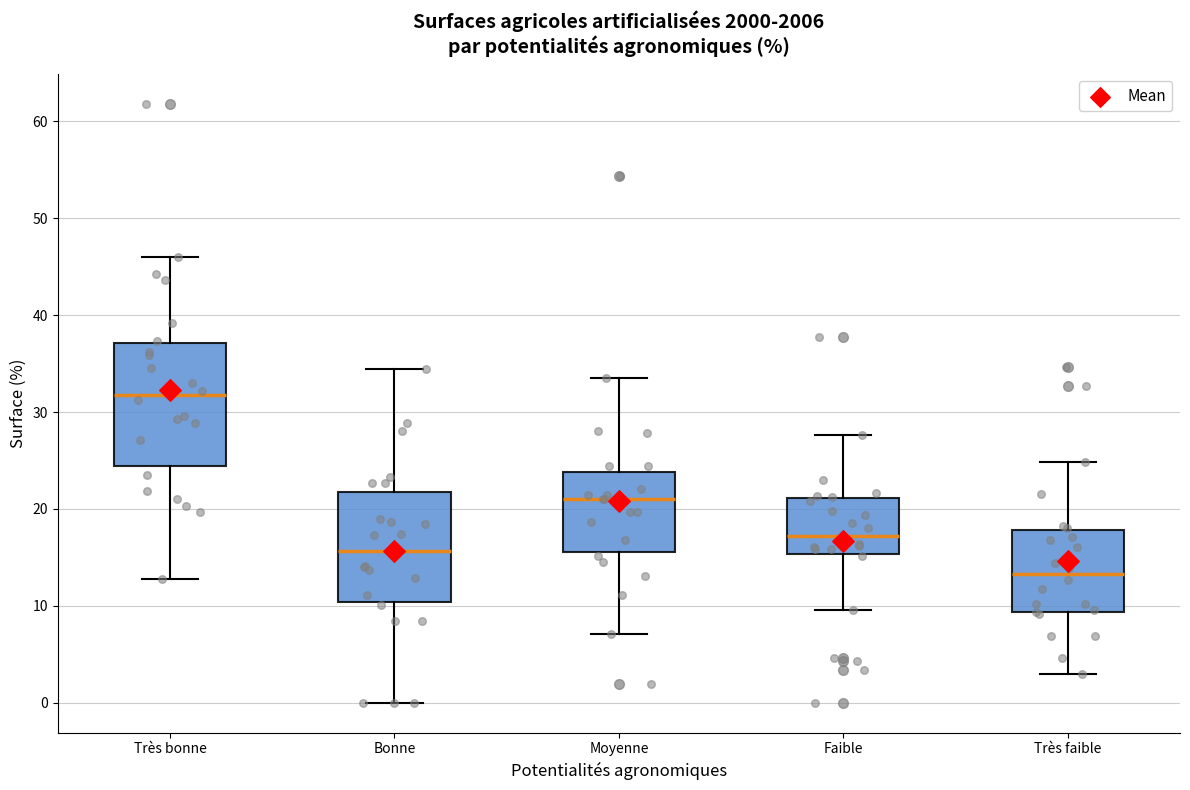

Reading left to right, read every box against the y-axis: the position of its median line, the range the box covers, and the ends of its whiskers. The values are not printed on the chart, so give them approximately, as read against the axis.

Très bonne: median 32, box 24 to 37, whiskers 13 to 46
Bonne: median 16, box 10 to 22, whiskers 0 to 34
Moyenne: median 21, box 16 to 24, whiskers 7 to 33
Faible: median 17, box 15 to 21, whiskers 10 to 28
Très faible: median 13, box 9 to 18, whiskers 3 to 25